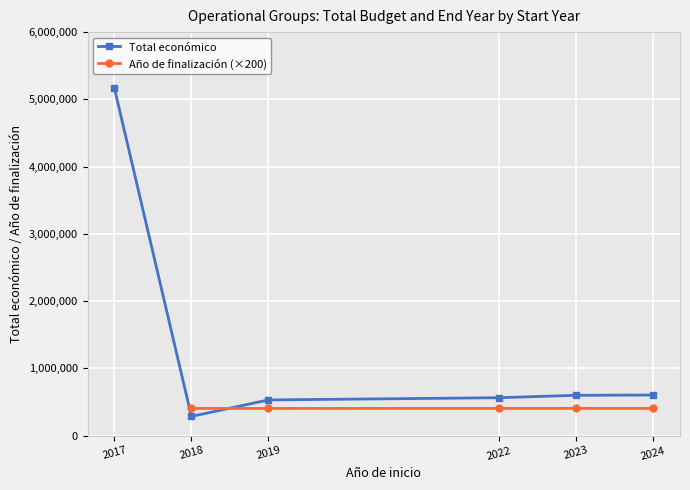

What is the approximate value of Total económico at 2017?

5163335.0